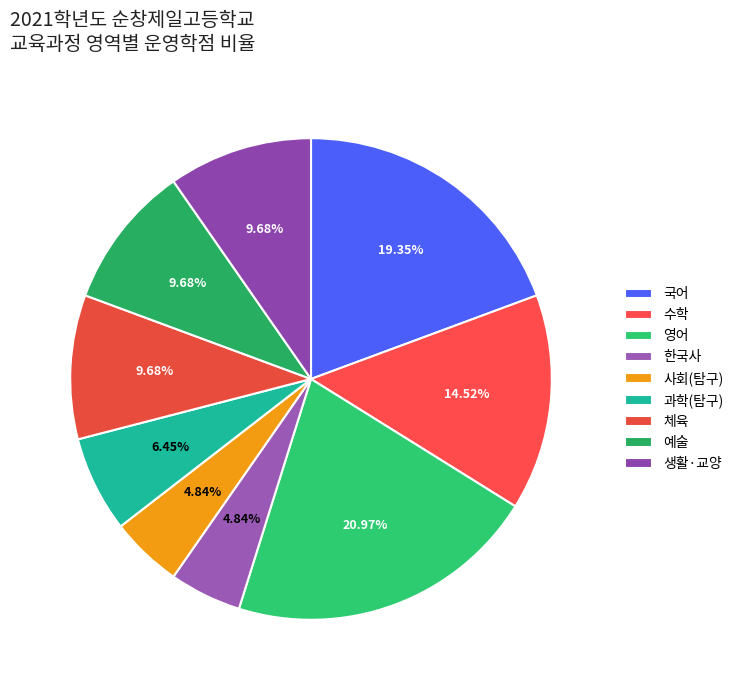

How many segments does this pie chart have?

9